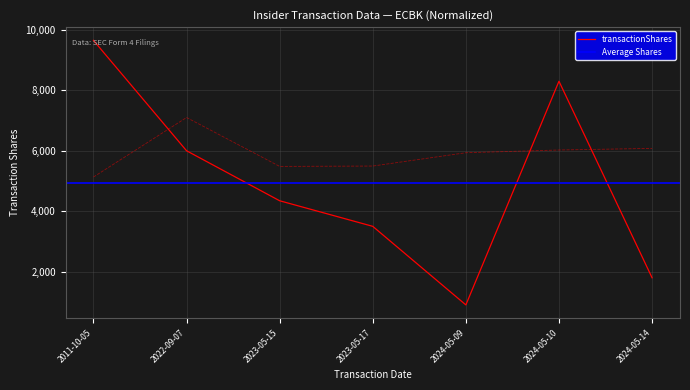

What is the label of the 3rd point from the right?

2024-05-09